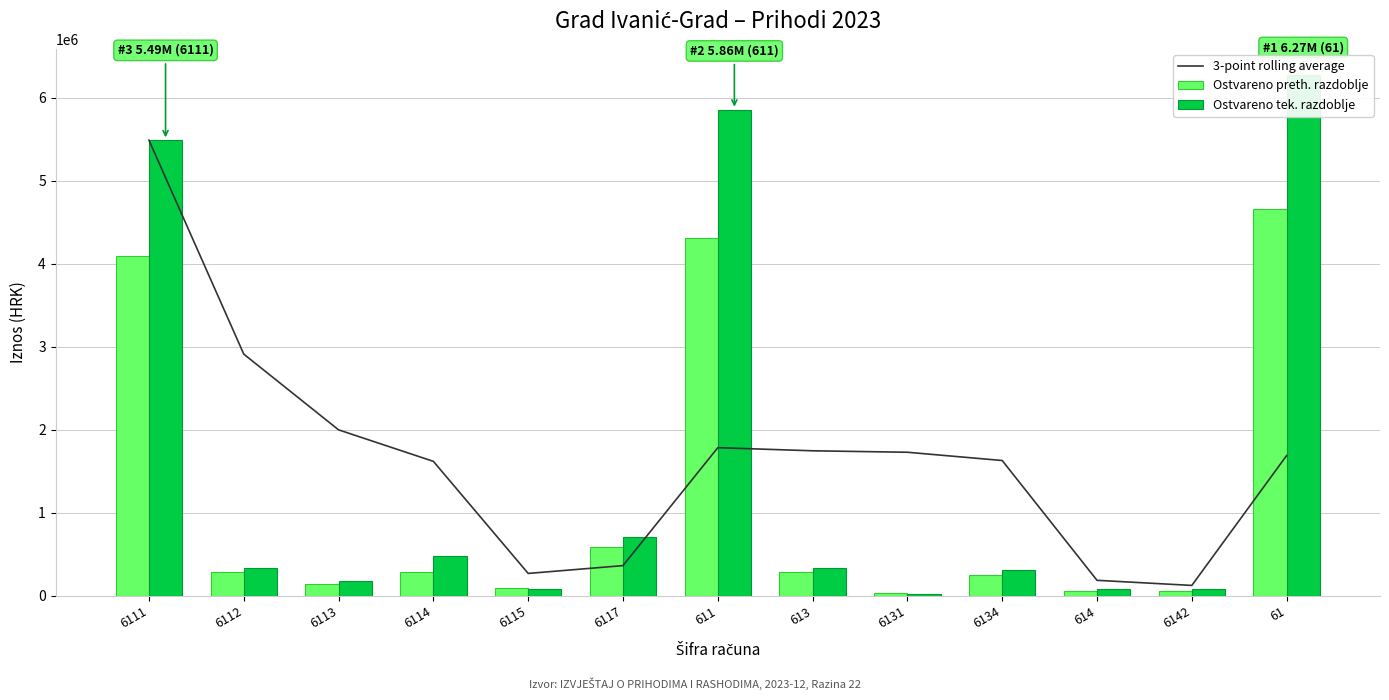

What is the value of the Ostvareno preth. razdoblje bar at the 4th from the left?

290532.3